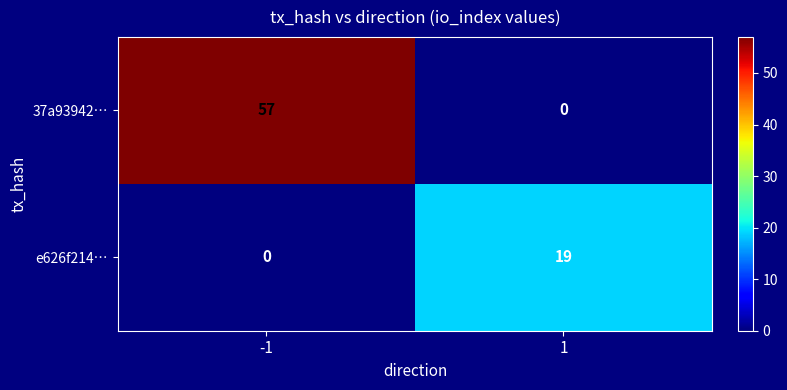

Reading right to left, transcribe all the data shown in this chart.

37a93942…: 0	57
e626f214…: 19	0